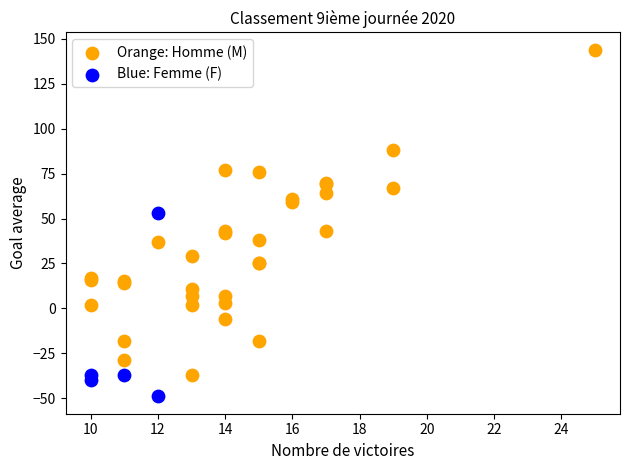

What are all the series names shown in the legend?

Orange: Homme (M), Blue: Femme (F)